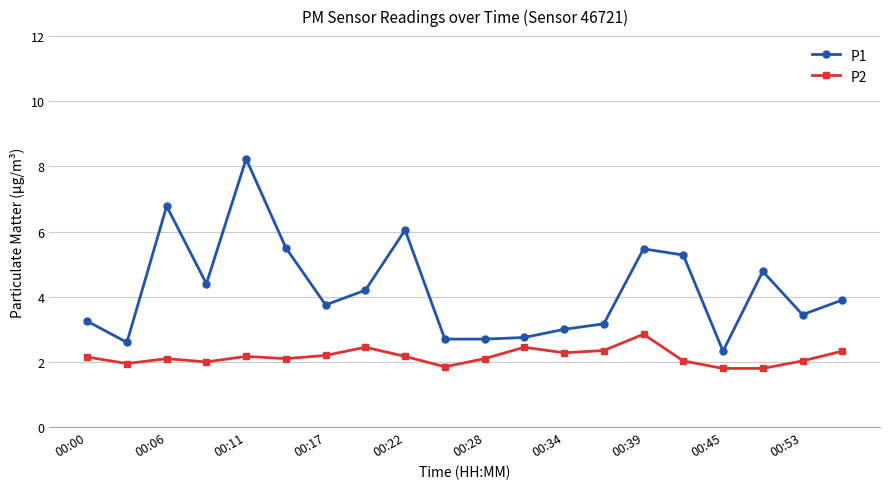

What is the value of the P1 point at the 2nd from the left?

2.6